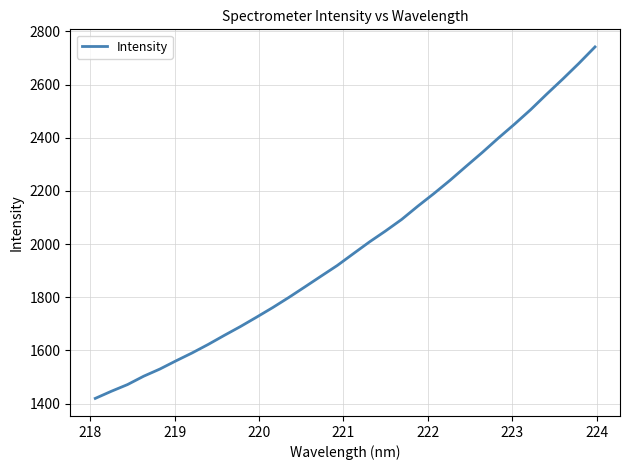

What is the difference between the maximum and minimum values?

1322.2